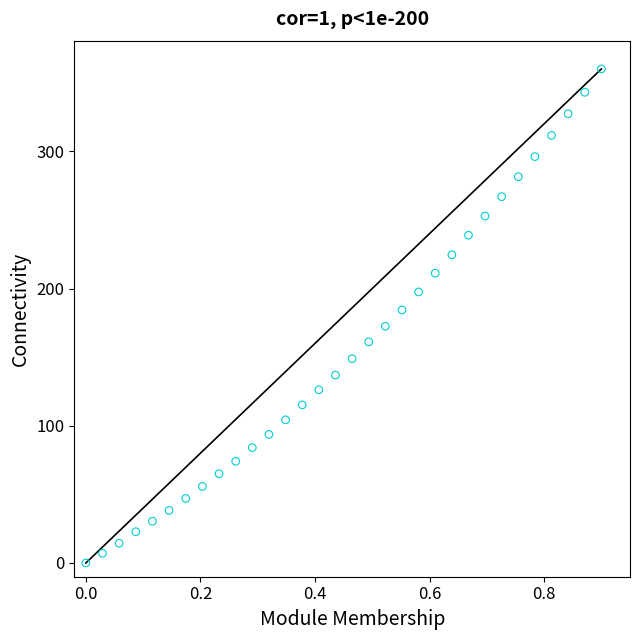

What is the range of Y values (max minus min)?

360.0